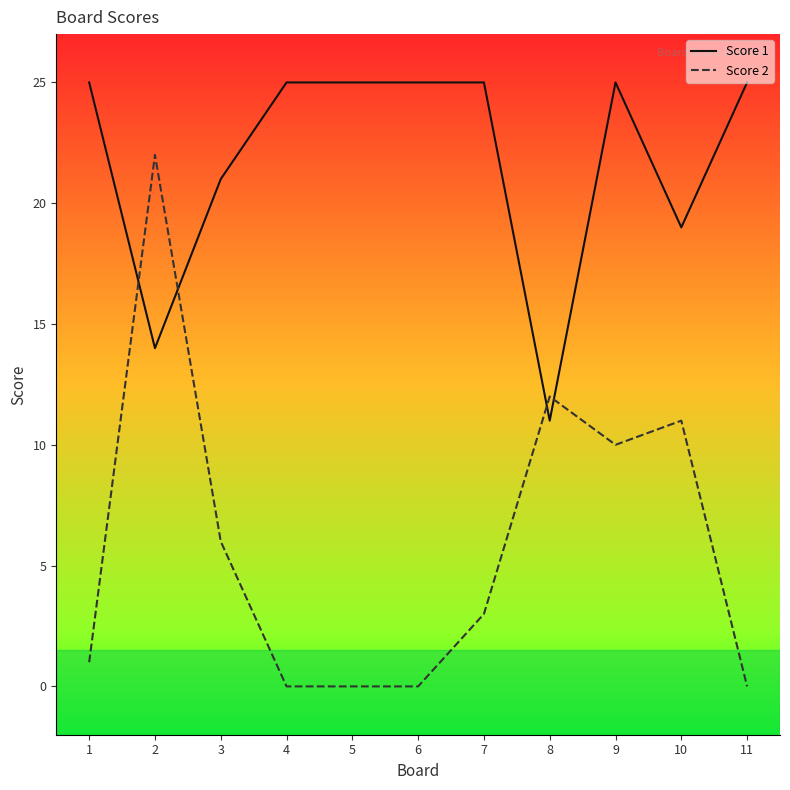

What value does the Score 1 series have at 10?

19